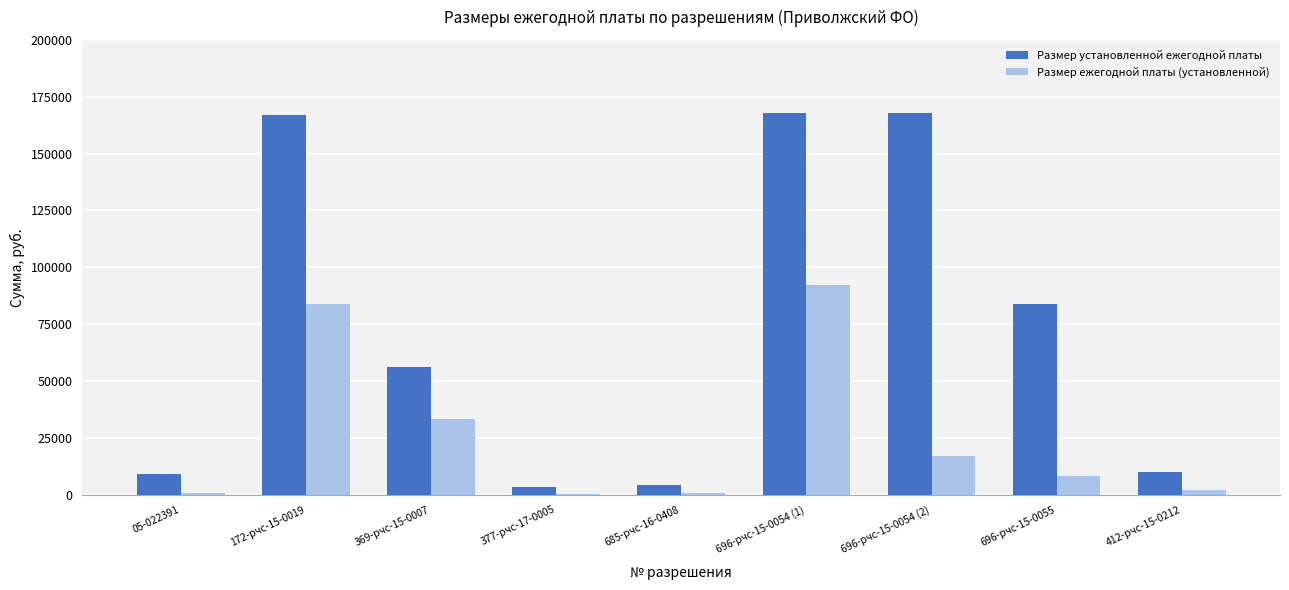

Which series changed the most between 05-022391 and 377-рчс-17-0005?

Размер установленной ежегодной платы